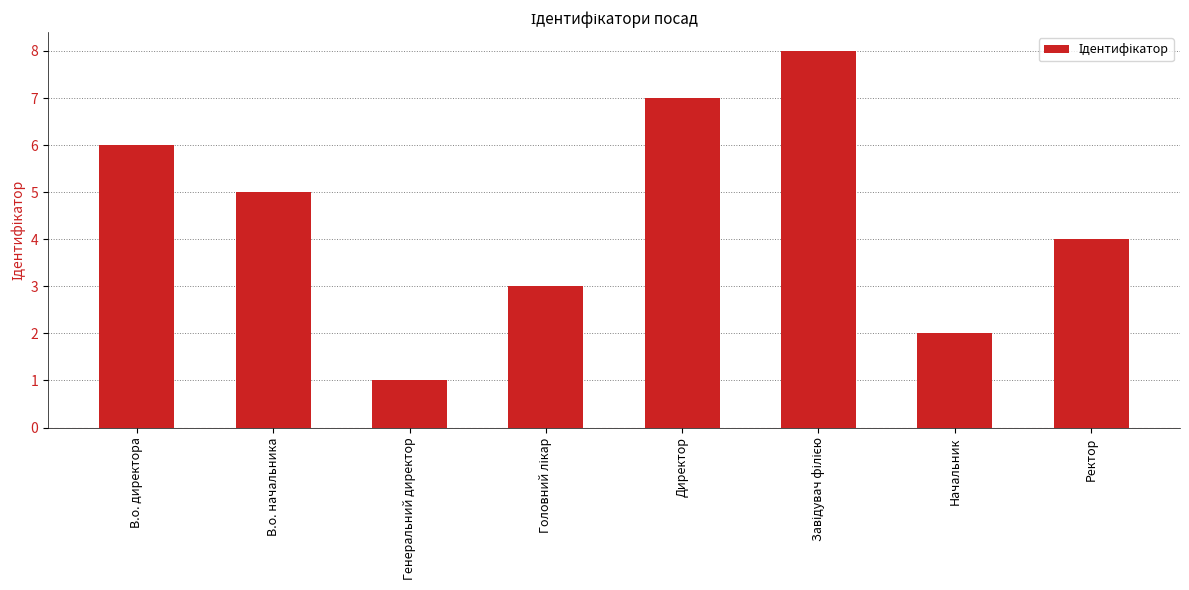

The value at Ректор is 4. True or false?

True